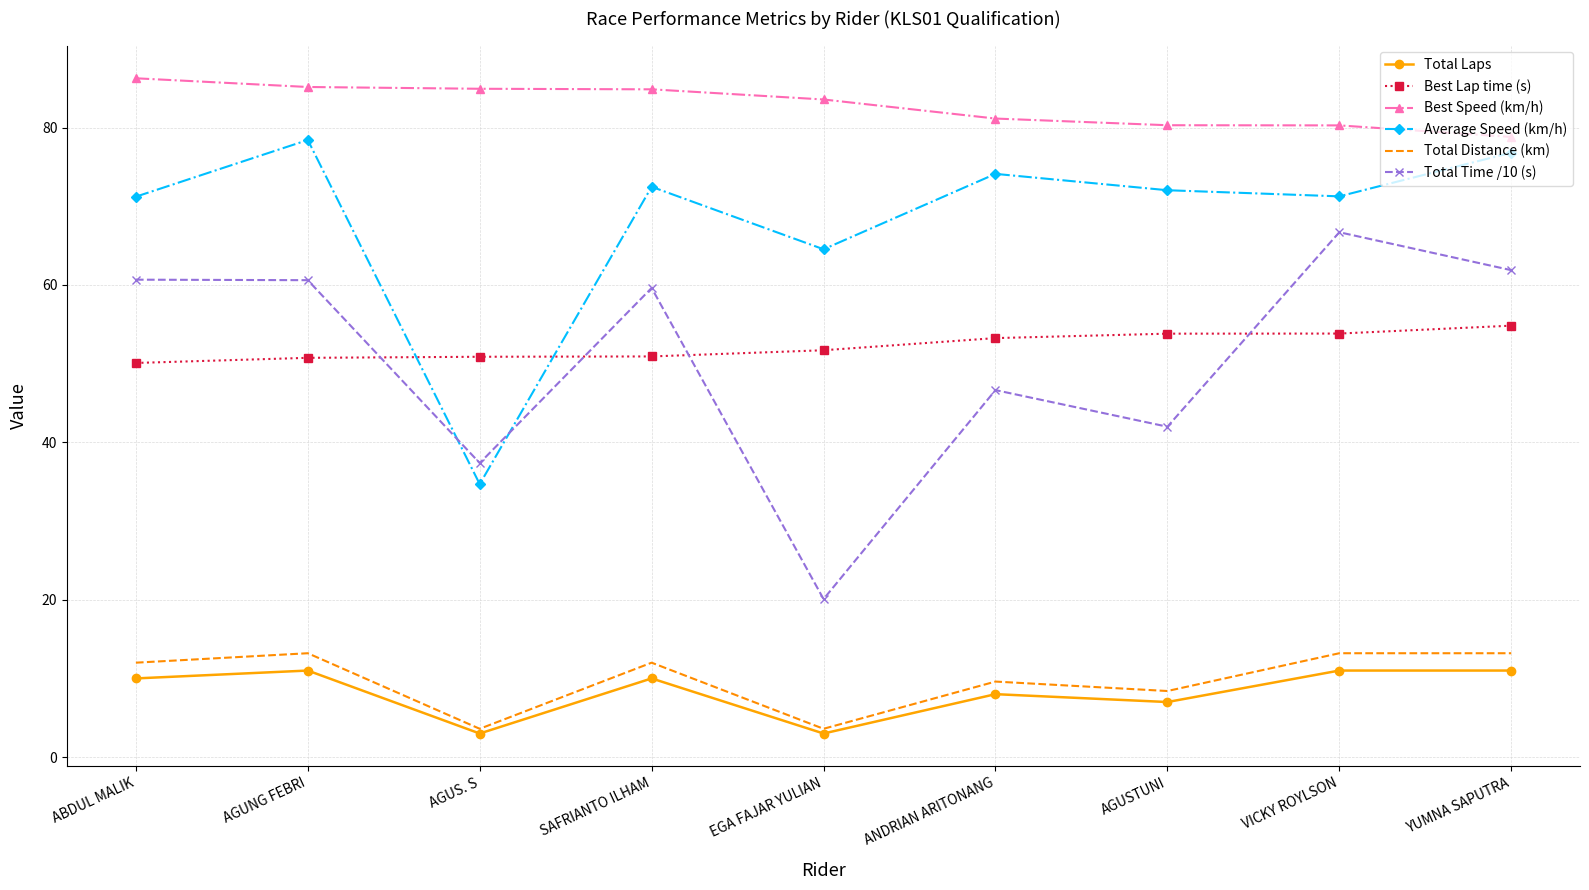

What position from the right is VICKY ROYLSON?

2